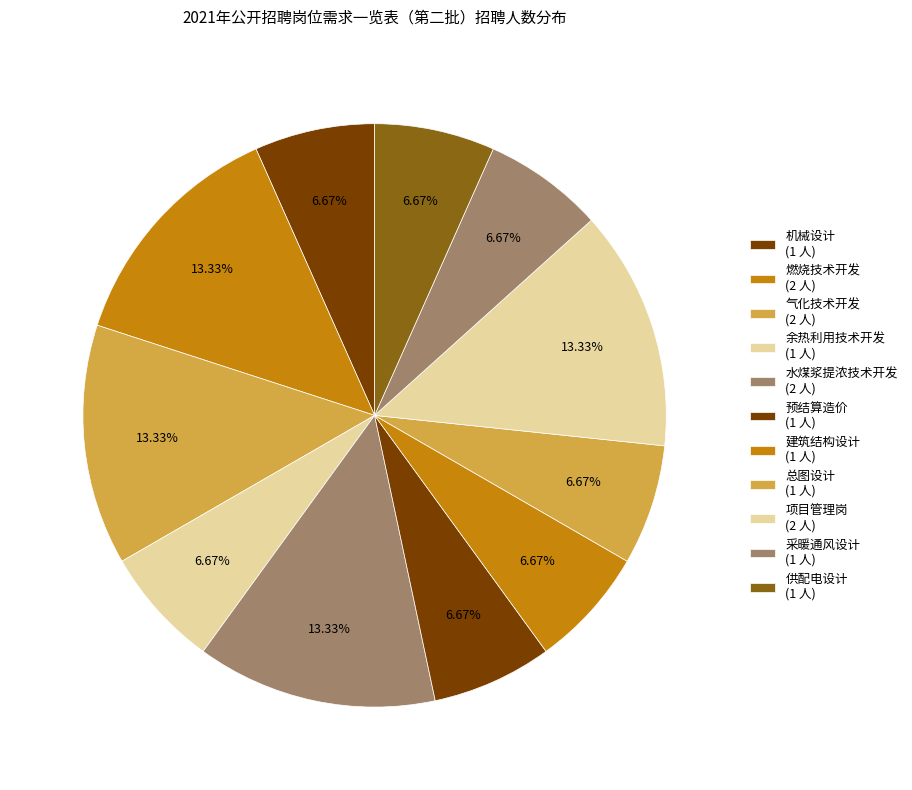

What is the largest slice in the pie chart?

燃烧技术开发